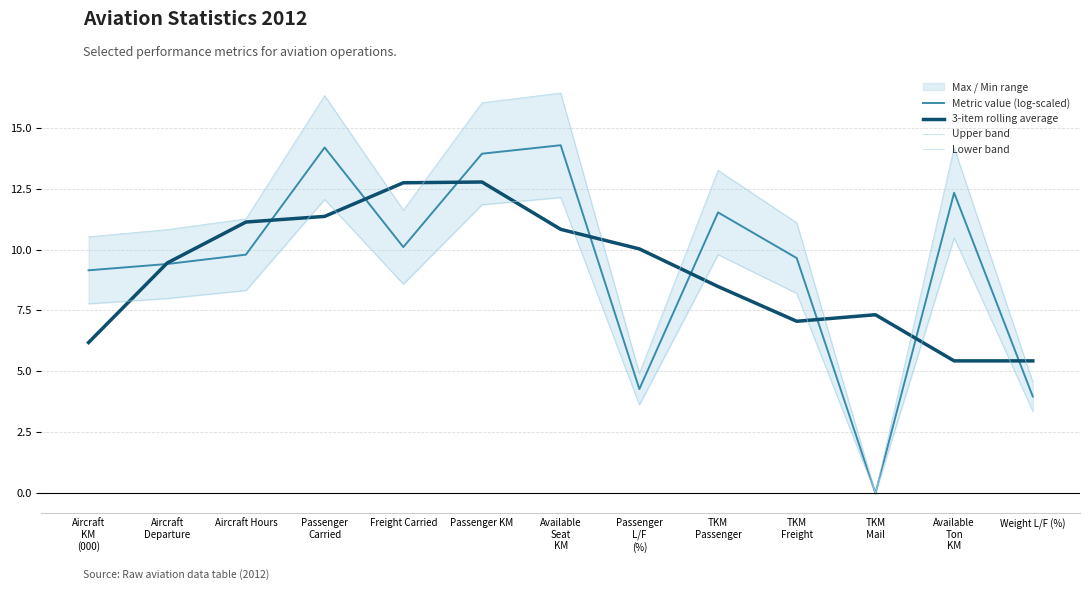

How many lines are shown in the chart?

4